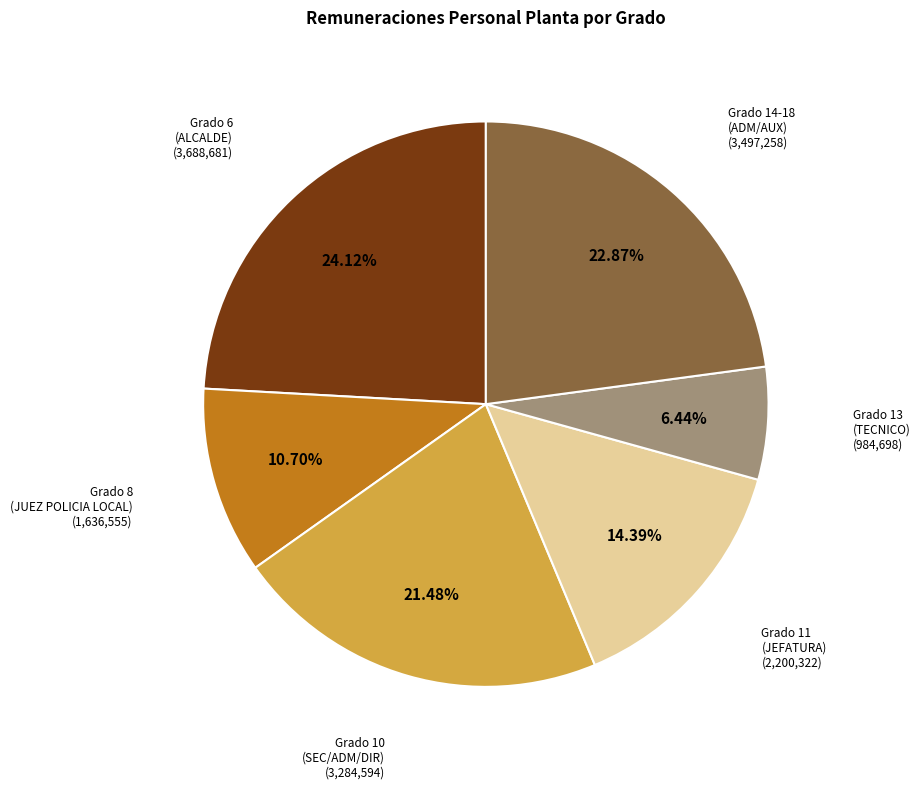

Is there any slice that represents more than half of the pie?

No